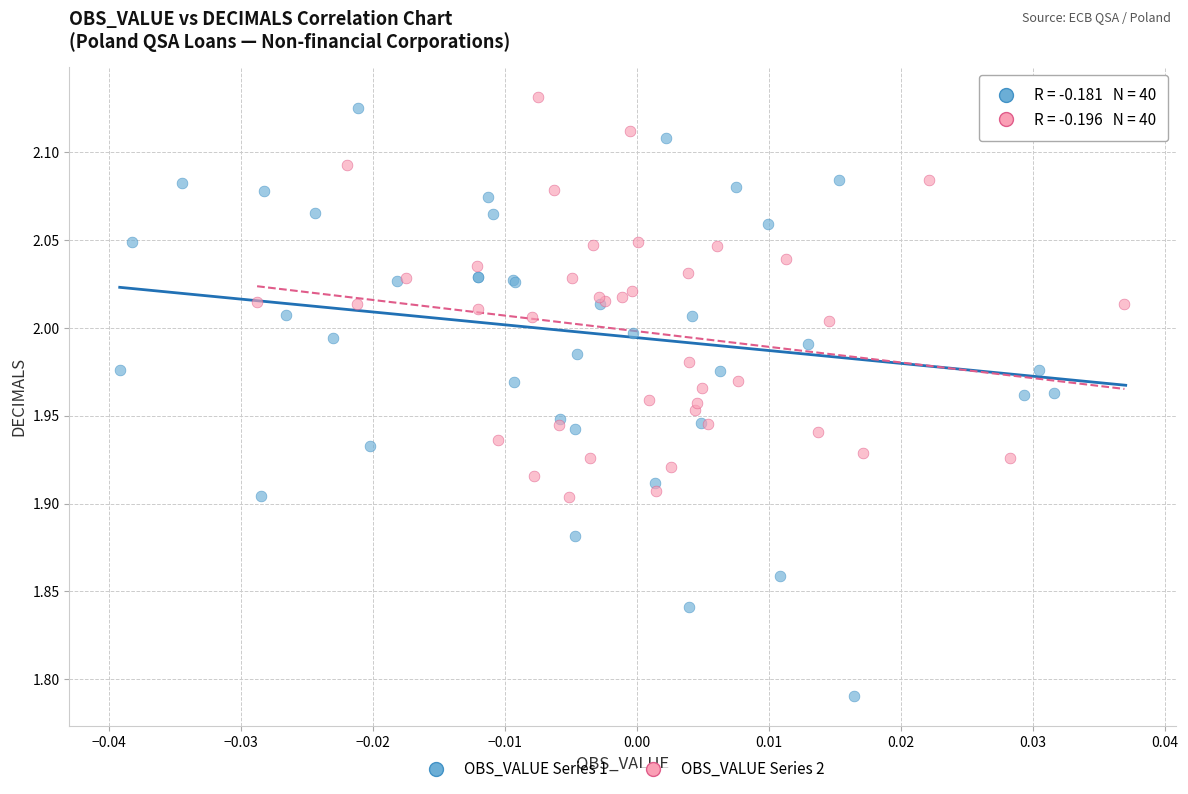

Which series contains the lowest Y value?

OBS_VALUE Series 1